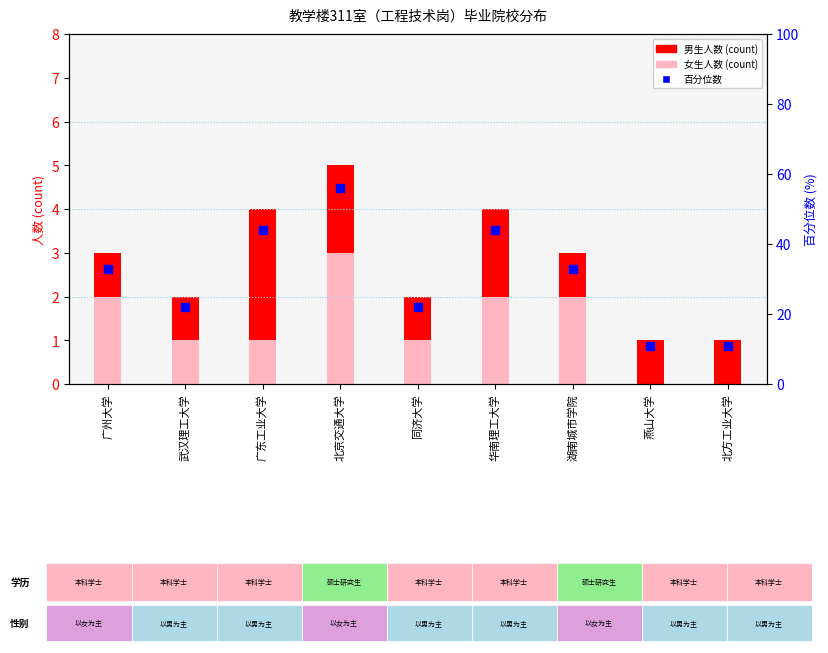

Which series reaches the minimum Y coordinate?

女生人数